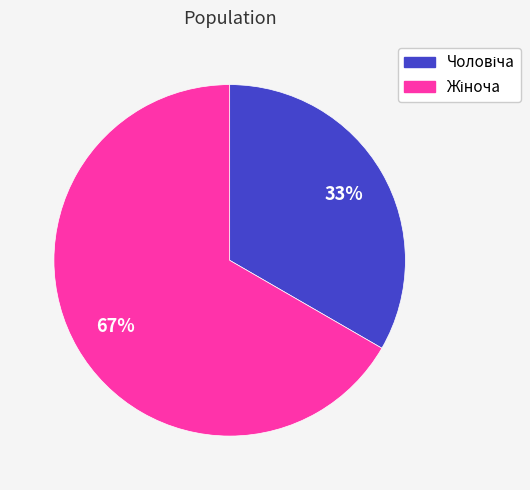

Is there a majority slice in this chart?

Yes